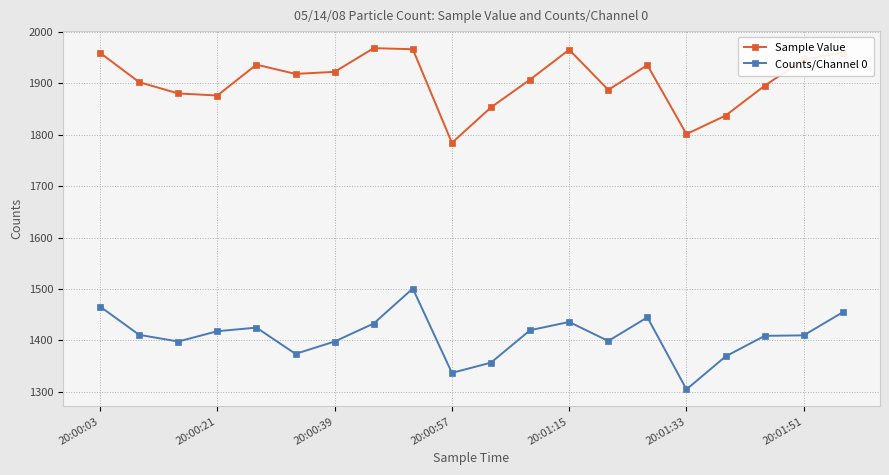

Rank the series by their maximum value, from highest to lowest.

Sample Value, Counts/Channel 0